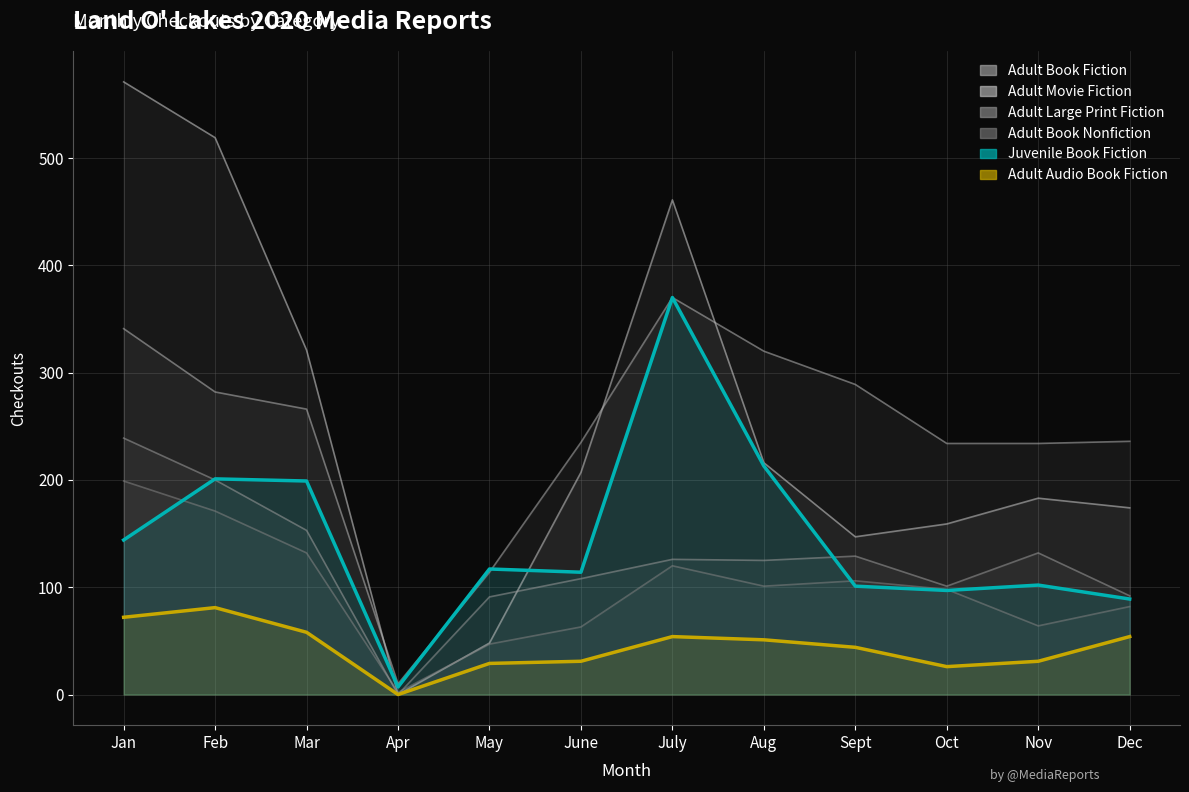

How many interior local peaks does the Adult Movie Fiction series have?

2